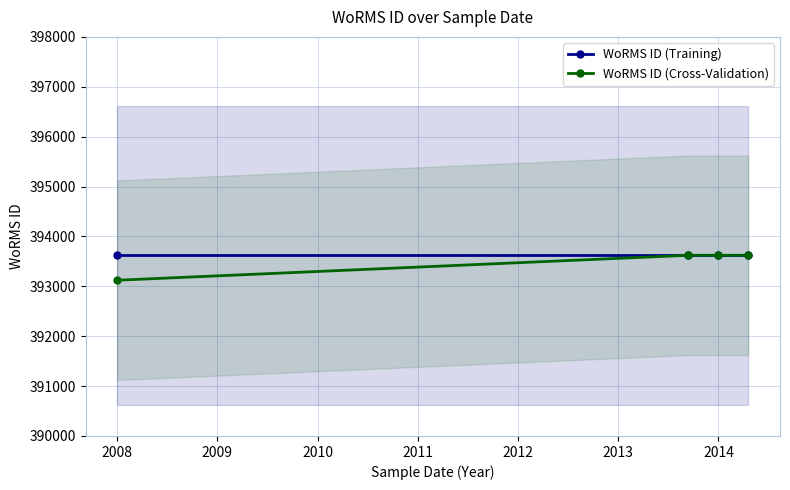

How many categories are shown in the chart?

4